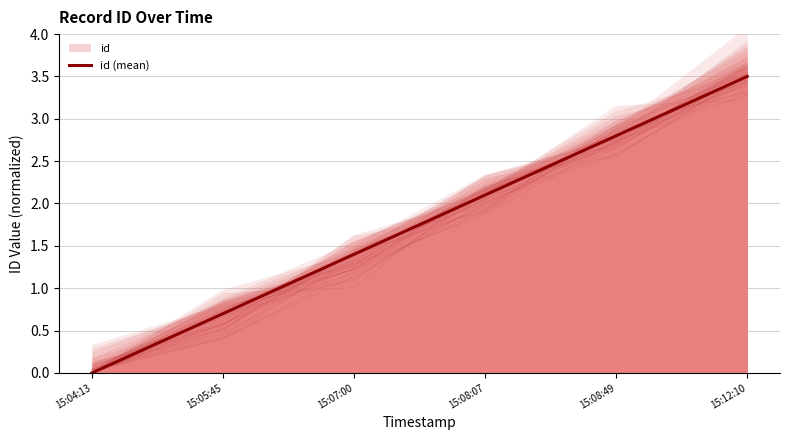

Which has a higher value, 15:07:00 or 15:05:45?

15:07:00